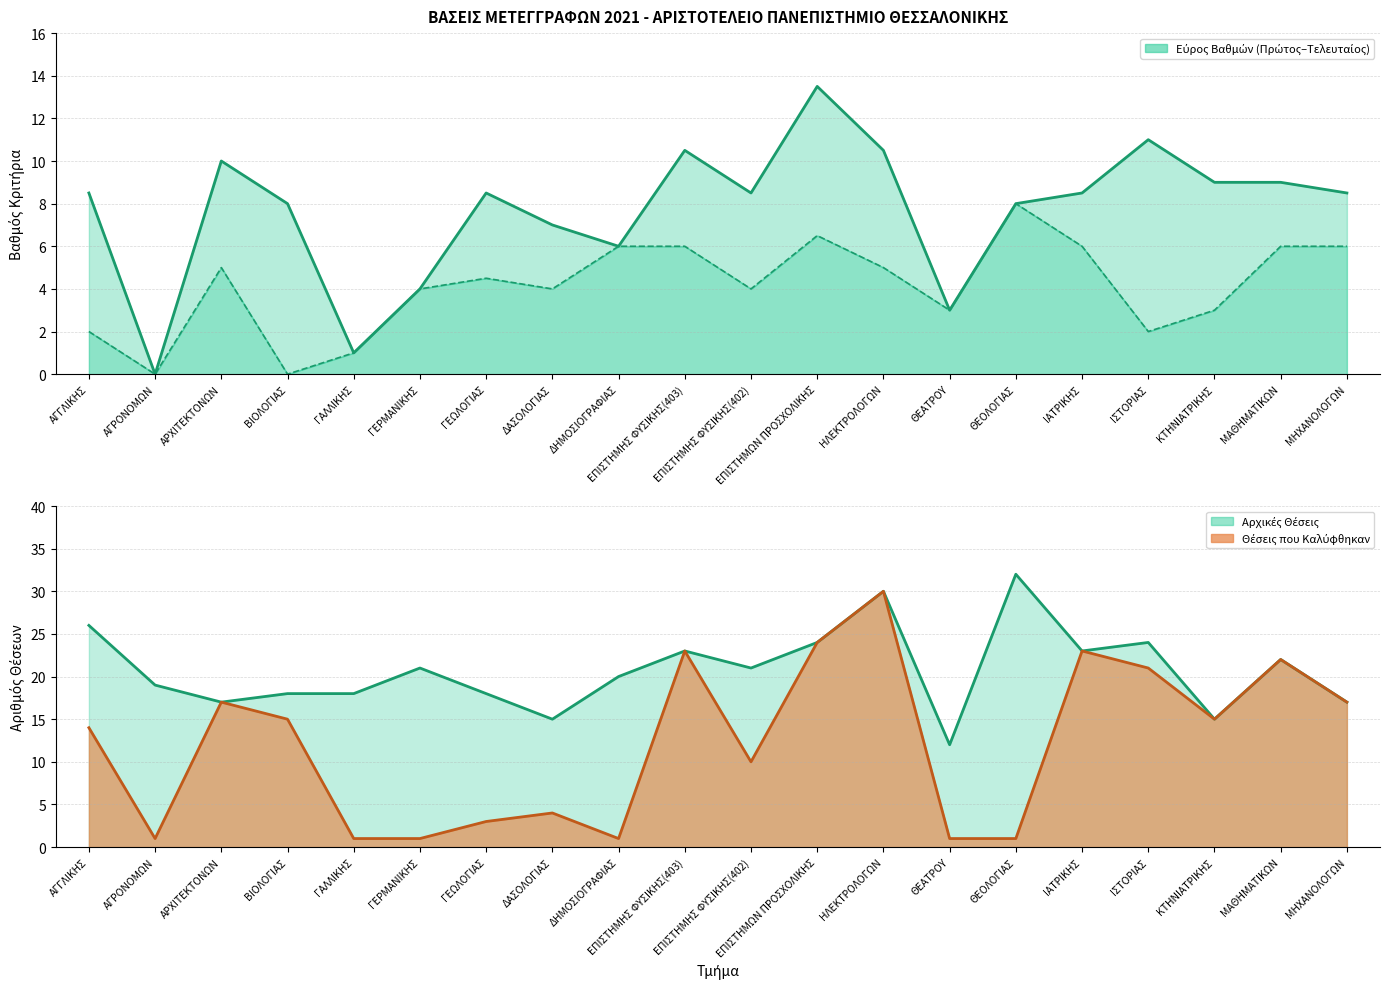

Reading right to left, list all the values displayed in this chart.

ΒΑΘΜΟΣ ΠΡΩΤΟΥ (ΜΟΡΙΑ): 8.5	9.0	9.0	11.0	8.5	8.0	3.0	10.5	13.5	8.5	10.5	6.0	7.0	8.5	4.0	1.0	8.0	10.0	0.0	8.5
ΒΑΘΜΟΣ ΤΕΛΕΥΤΑΙΟΥ (ΜΟΡΙΑ): 6.0	6.0	3.0	2.0	6.0	8.0	3.0	5.0	6.5	4.0	6.0	6.0	4.0	4.5	4.0	1.0	0.0	5.0	0.0	2.0
ΑΡΧΙΚΕΣ ΘΕΣΕΙΣ: 17.0	22.0	15.0	24.0	23.0	32.0	12.0	30.0	24.0	21.0	23.0	20.0	15.0	18.0	21.0	18.0	18.0	17.0	19.0	26.0
ΘΕΣΕΙΣ ΠΟΥ ΚΑΛΥΦΘΗΚΑΝ: 17.0	22.0	15.0	21.0	23.0	1.0	1.0	30.0	24.0	10.0	23.0	1.0	4.0	3.0	1.0	1.0	15.0	17.0	1.0	14.0